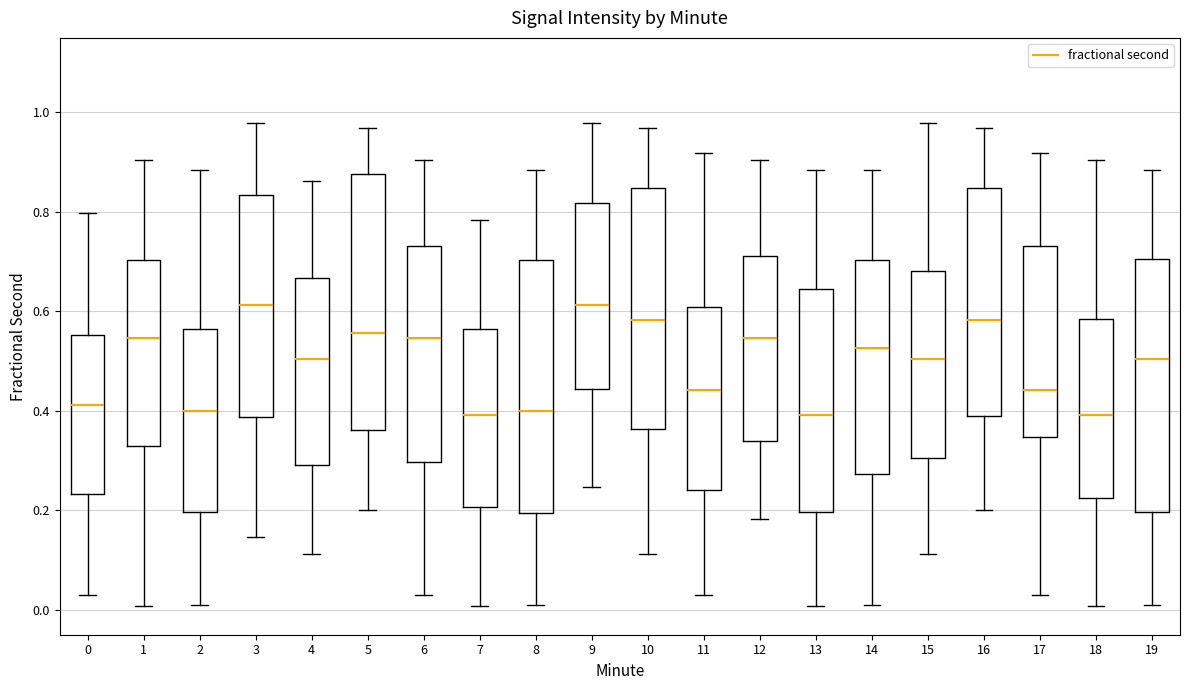

Reading left to right, read every box against the y-axis: the position of its median line, the range the box covers, and the ends of its whiskers. The values are not printed on the chart, so give them approximately, as read against the axis.

0: median 0.42, box 0.24 to 0.56, whiskers 0.02 to 0.80
1: median 0.54, box 0.32 to 0.70, whiskers 0.00 to 0.90
2: median 0.40, box 0.20 to 0.56, whiskers 0.00 to 0.88
3: median 0.62, box 0.38 to 0.84, whiskers 0.14 to 0.98
4: median 0.50, box 0.30 to 0.66, whiskers 0.12 to 0.86
5: median 0.56, box 0.36 to 0.88, whiskers 0.20 to 0.96
6: median 0.54, box 0.30 to 0.74, whiskers 0.02 to 0.90
7: median 0.40, box 0.20 to 0.56, whiskers 0.00 to 0.78
8: median 0.40, box 0.20 to 0.70, whiskers 0.00 to 0.88
9: median 0.62, box 0.44 to 0.82, whiskers 0.24 to 0.98
10: median 0.58, box 0.36 to 0.84, whiskers 0.12 to 0.96
11: median 0.44, box 0.24 to 0.60, whiskers 0.02 to 0.92
12: median 0.54, box 0.34 to 0.72, whiskers 0.18 to 0.90
13: median 0.40, box 0.20 to 0.64, whiskers 0.00 to 0.88
14: median 0.52, box 0.28 to 0.70, whiskers 0.00 to 0.88
15: median 0.50, box 0.30 to 0.68, whiskers 0.12 to 0.98
16: median 0.58, box 0.38 to 0.84, whiskers 0.20 to 0.96
17: median 0.44, box 0.34 to 0.74, whiskers 0.02 to 0.92
18: median 0.40, box 0.22 to 0.58, whiskers 0.00 to 0.90
19: median 0.50, box 0.20 to 0.70, whiskers 0.00 to 0.88